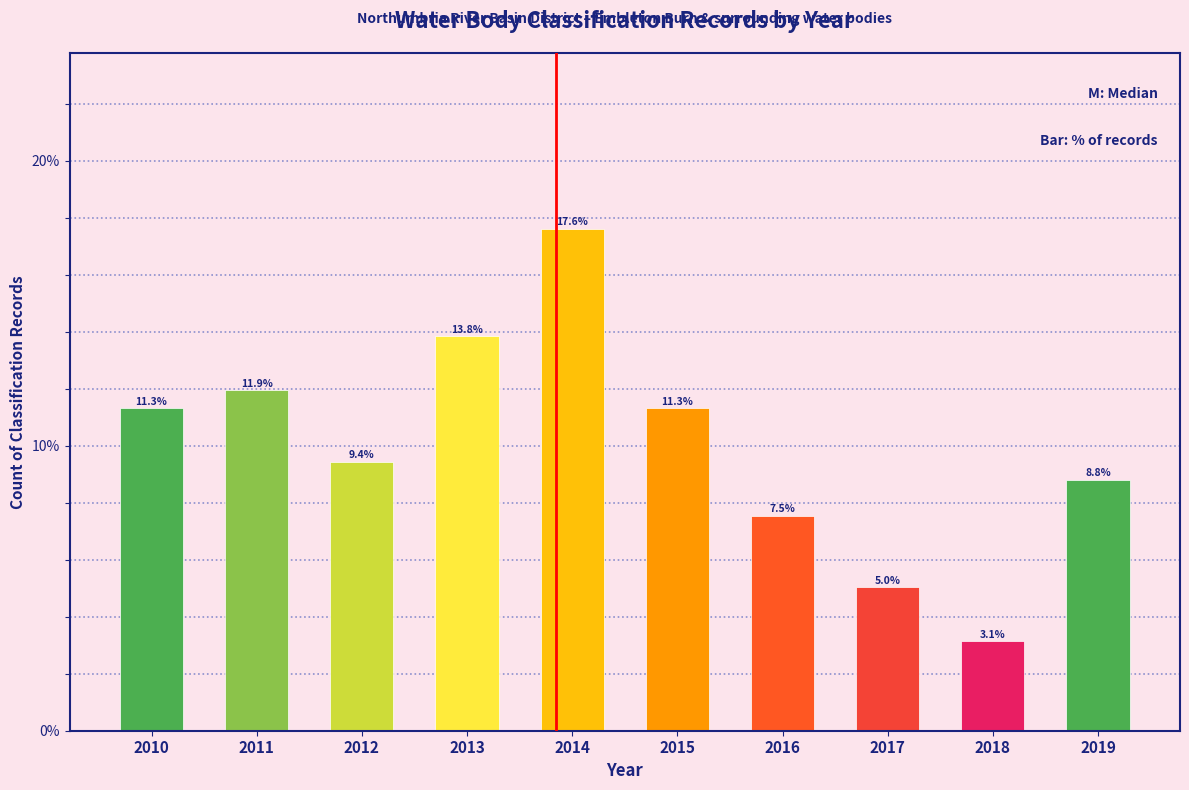

Reading right to left, transcribe all the data shown in this chart.

2019=8.8	2018=3.1	2017=5.0	2016=7.5	2015=11.3	2014=17.6	2013=13.8	2012=9.4	2011=11.9	2010=11.3